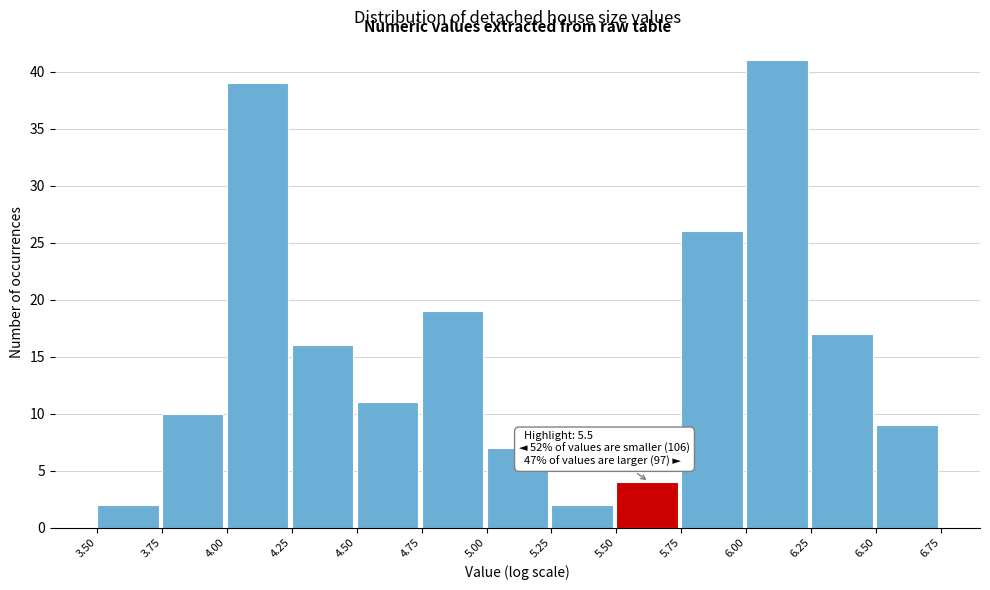

Over which range of the x-axis is the bar tallest?

6.00 to 6.25